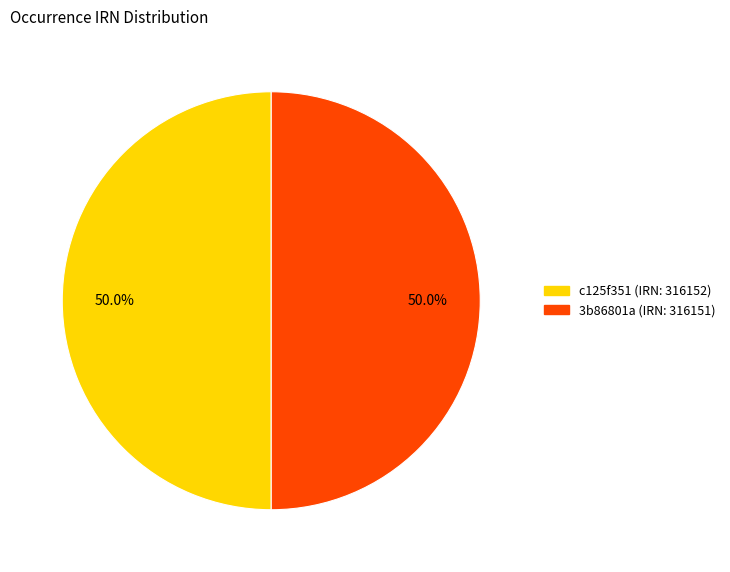

Approximately how many times larger is the value at c125f351 (IRN: 316152) compared to 3b86801a (IRN: 316151)?

1.0